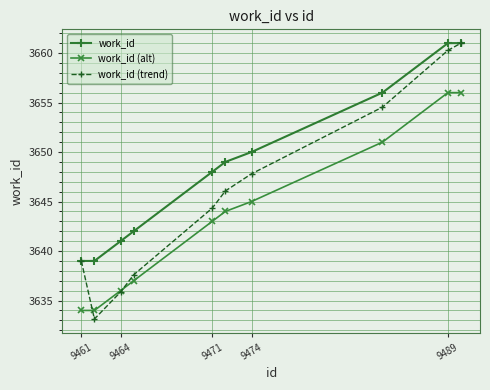

True or false: work_id (trend) has more than 1 interior local peaks.

False